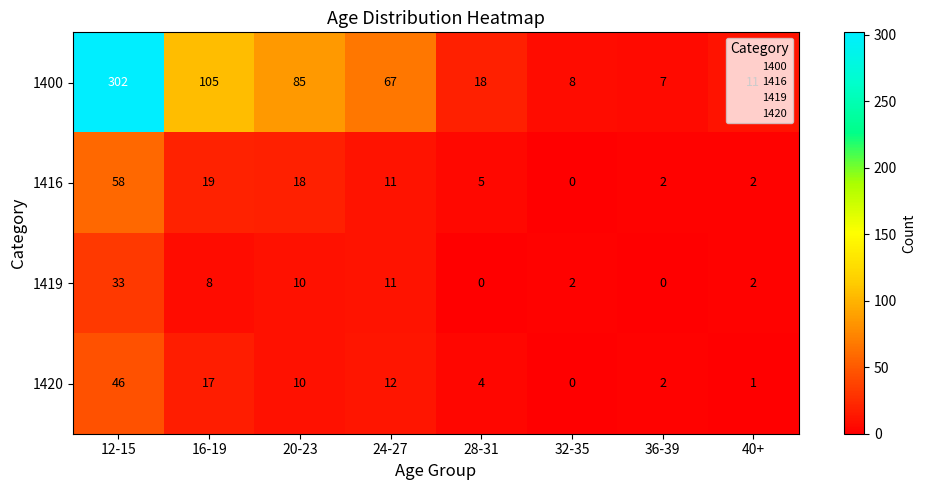

What is the sum of all 1400 values?

603